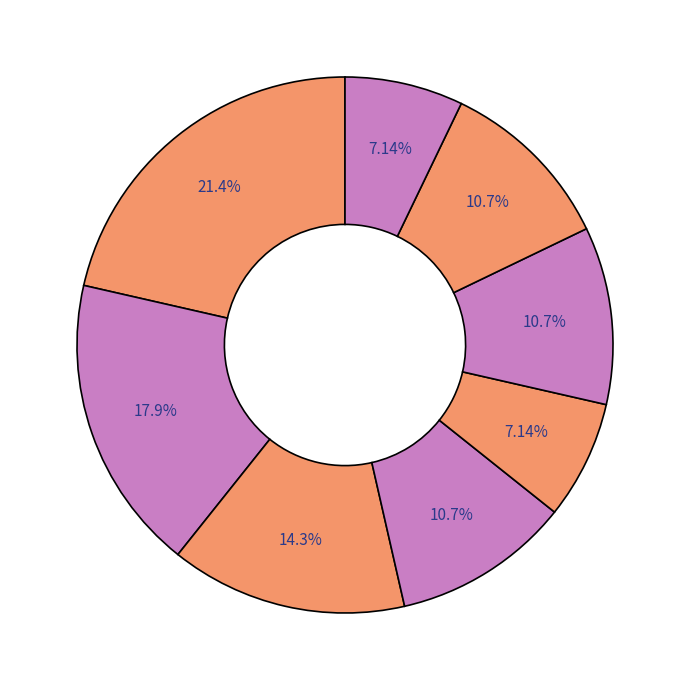

How many segments does this pie chart have?

8